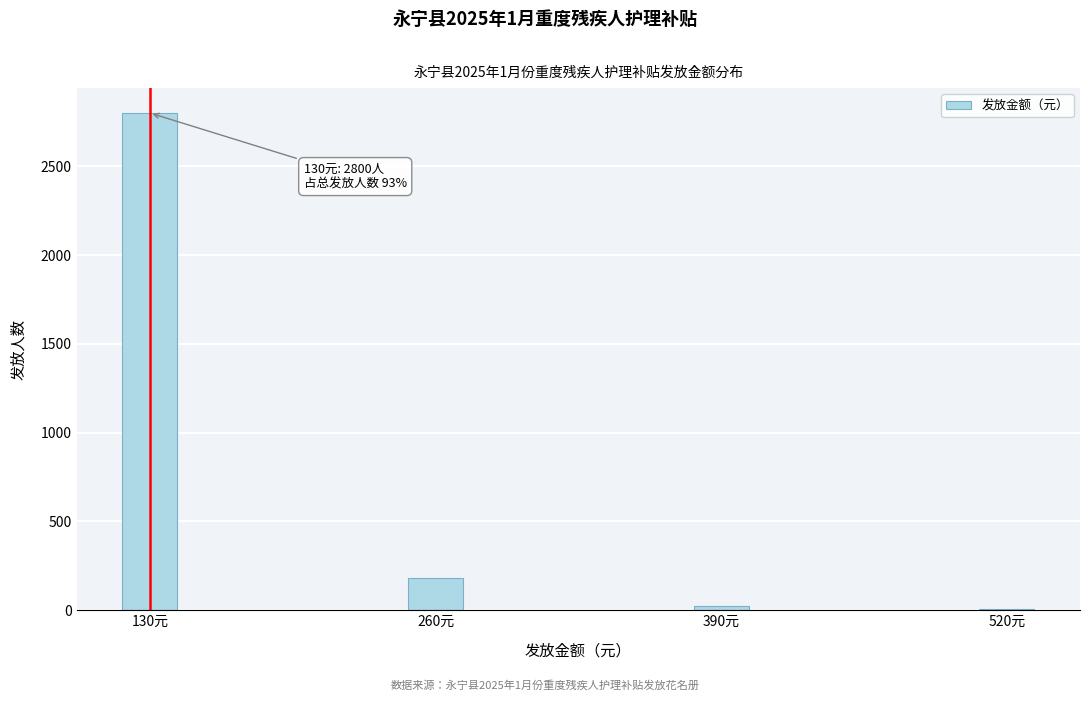

Reading right to left, what are all the values shown in this chart?

520元=8	390元=25	260元=180	130元=2800